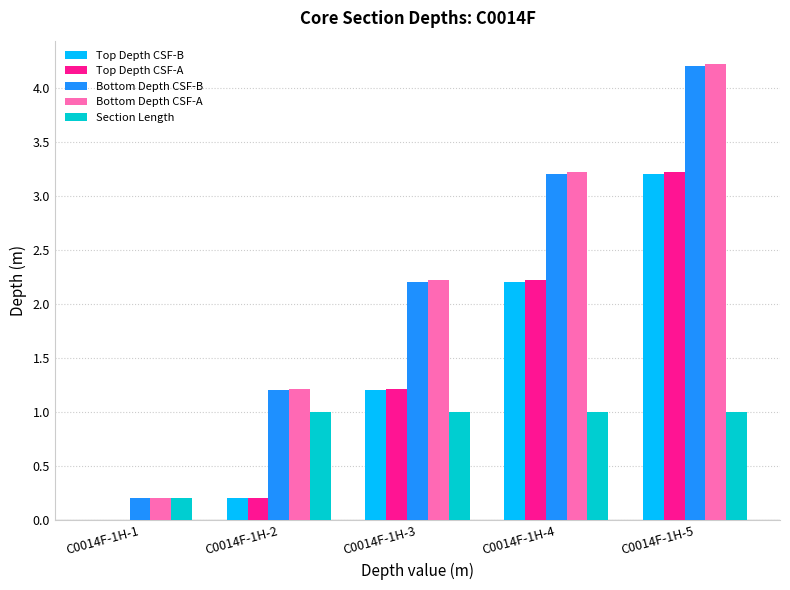

What is the maximum value shown in the chart?

4.2